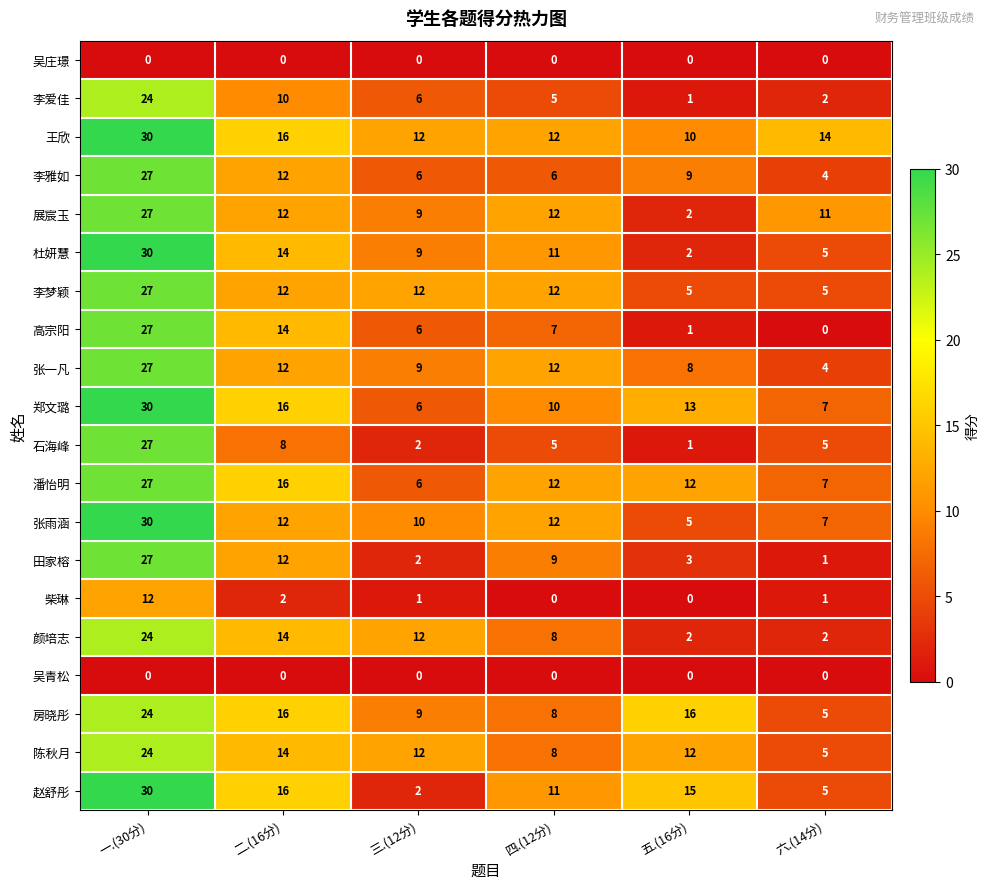

At how many categories does at least one series exceed 26?

1